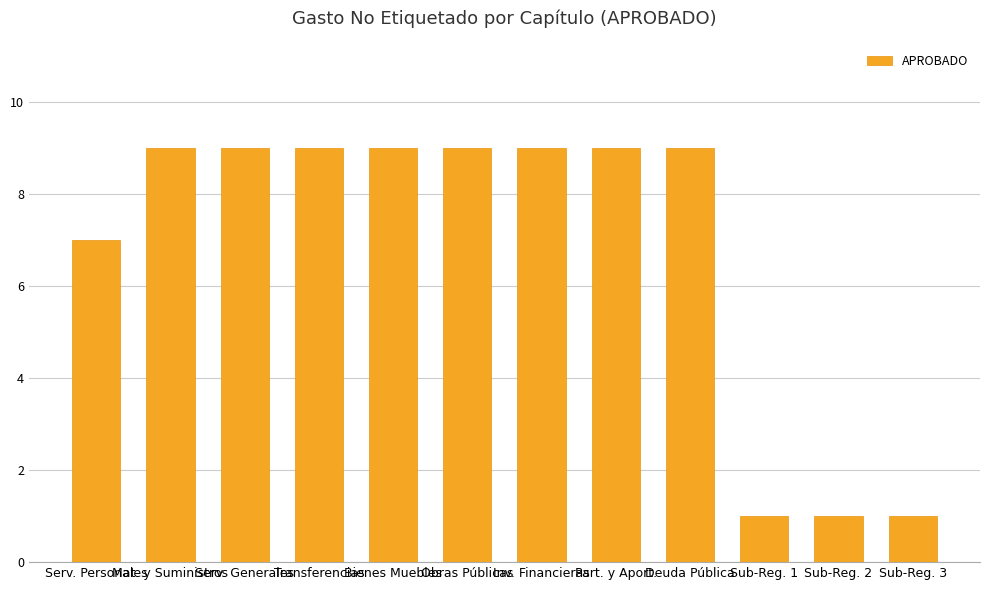

What is the change in value from Bienes Muebles to Sub-Reg. 3?

-8